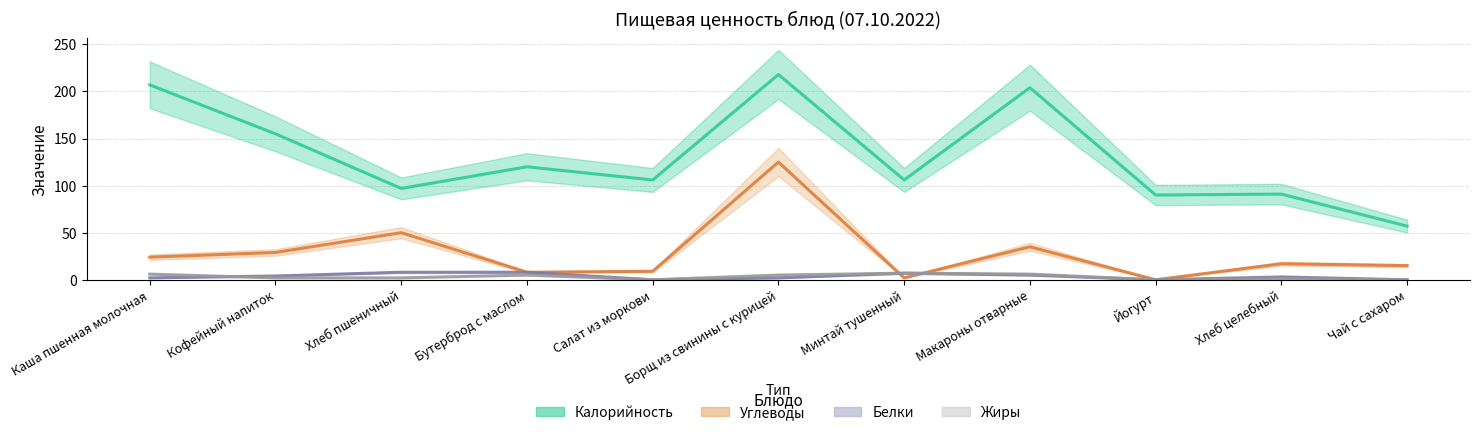

How many data points in Углеводы are above 17?

5